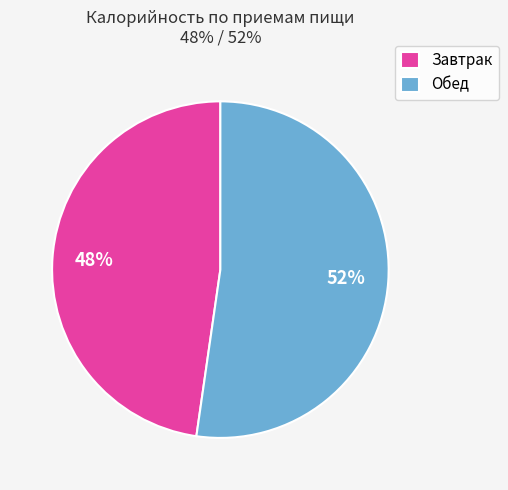

What is the smallest slice in the pie chart?

Завтрак